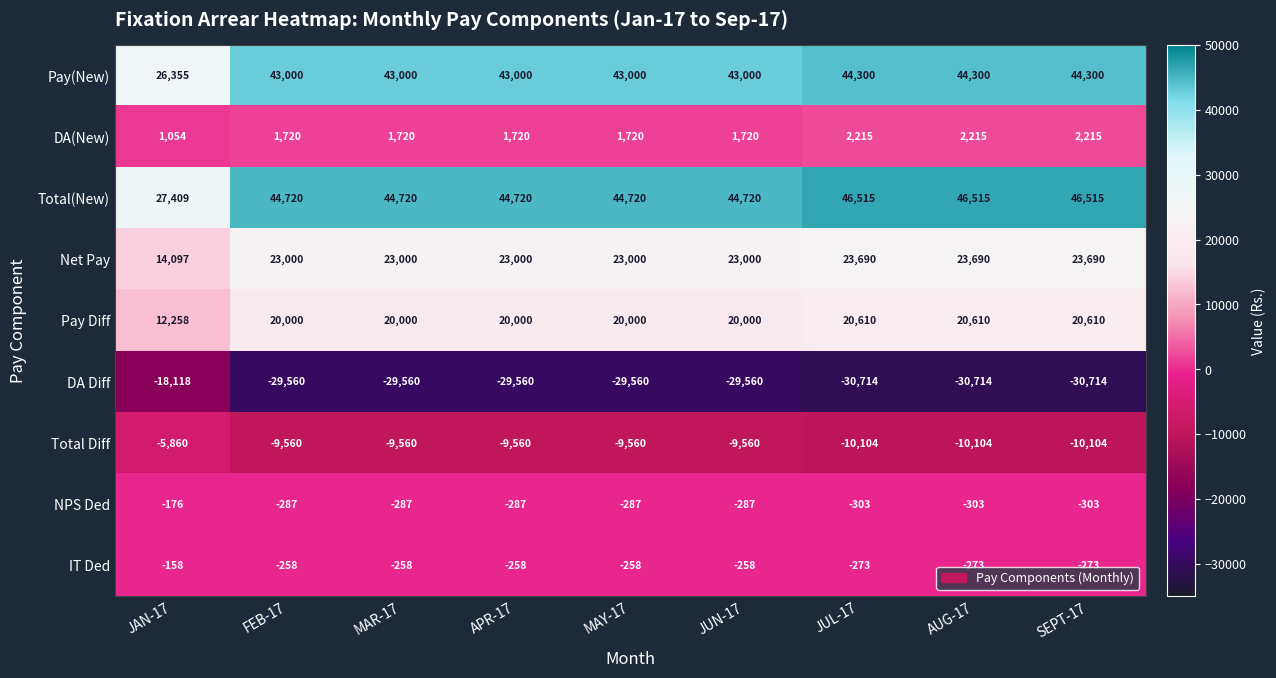

Which series has the largest range (max minus min)?

Total(New)